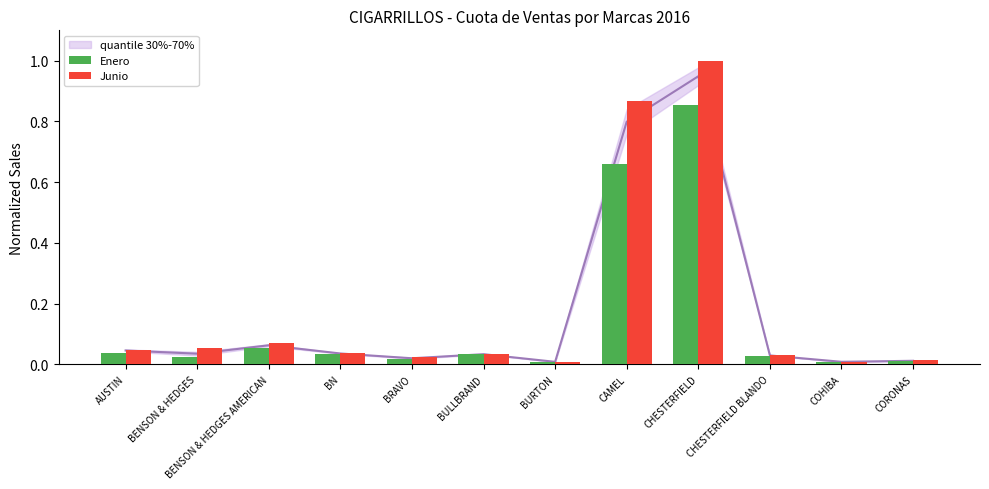

What is the average value of the Enero series?

0.1